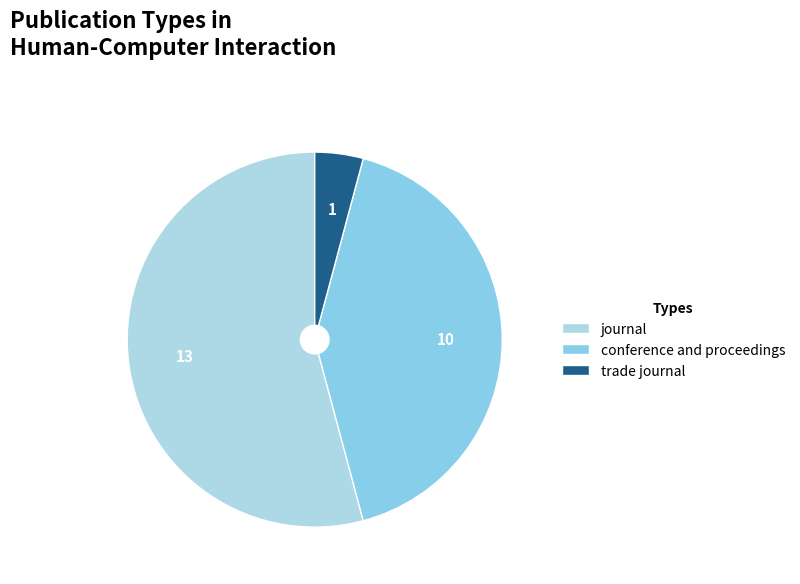

How many slices are in this pie chart?

3